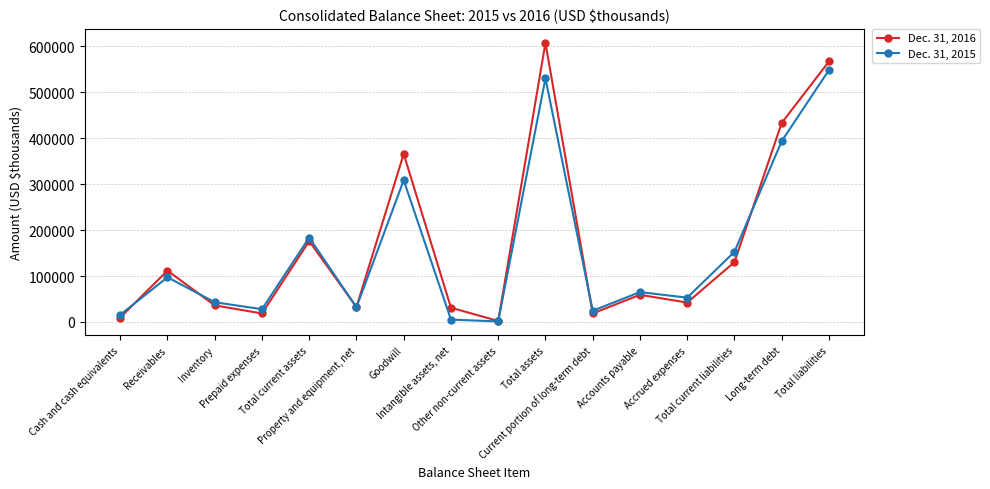

Is it true that Dec. 31, 2015 equals 116176 at Long-term debt?

False